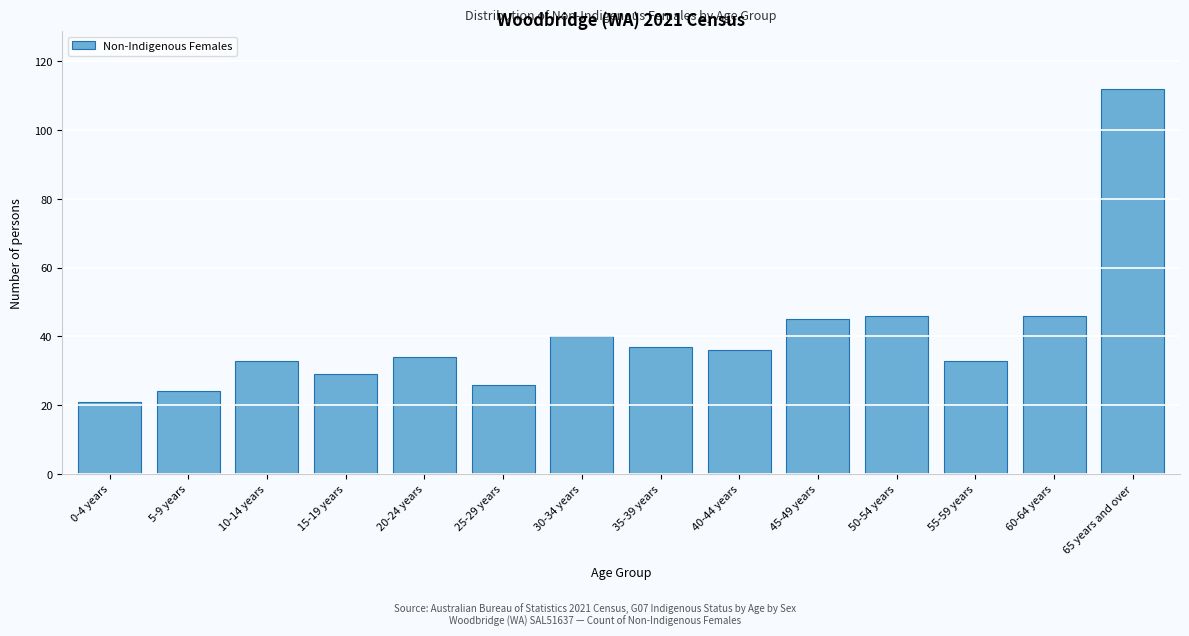

Reading left to right, list all the values displayed in this chart.

21	24	33	29	34	26	40	37	36	45	46	33	46	112